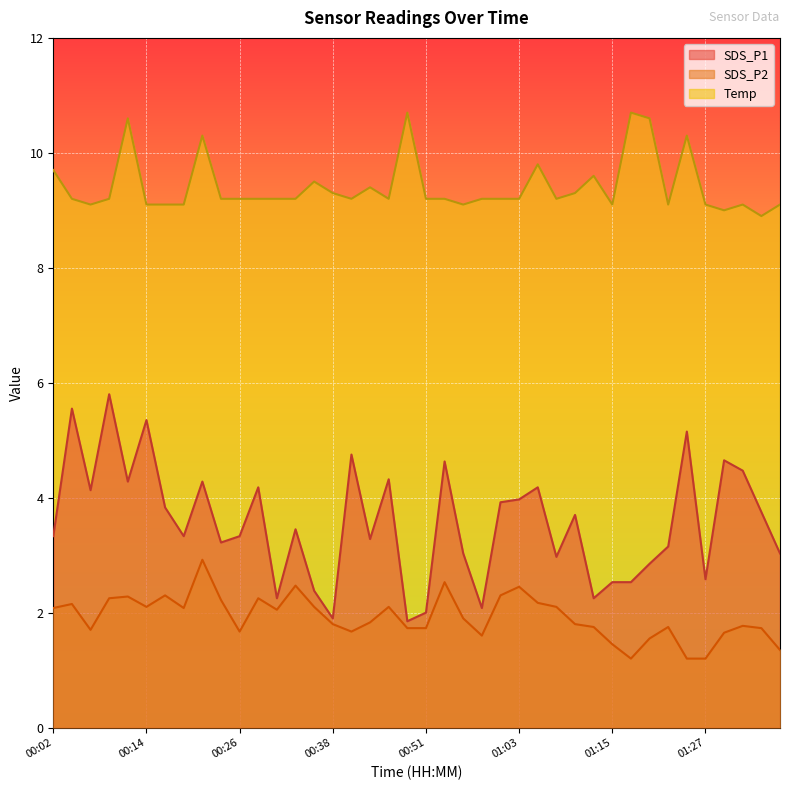

Reading left to right, transcribe all the data shown in this chart.

SDS_P1: 3.3	5.5	4.1	5.8	4.3	5.3	3.8	3.3	4.3	3.2	3.3	4.2	2.2	3.5	2.4	1.9	4.8	3.3	4.3	1.9	2.0	4.6	3.0	2.1	3.9	4.0	4.2	3.0	3.7	2.2	2.5	2.5	2.9	3.1	5.2	2.6	4.7	4.5	3.8	3.0
SDS_P2: 2.1	2.1	1.7	2.2	2.3	2.1	2.3	2.1	2.9	2.2	1.7	2.2	2.0	2.5	2.1	1.8	1.7	1.8	2.1	1.7	1.7	2.5	1.9	1.6	2.3	2.5	2.2	2.1	1.8	1.8	1.4	1.2	1.6	1.8	1.2	1.2	1.6	1.8	1.7	1.4
Temp: 9.7	9.2	9.1	9.2	10.6	9.1	9.1	9.1	10.3	9.2	9.2	9.2	9.2	9.2	9.5	9.3	9.2	9.4	9.2	10.7	9.2	9.2	9.1	9.2	9.2	9.2	9.8	9.2	9.3	9.6	9.1	10.7	10.6	9.1	10.3	9.1	9.0	9.1	8.9	9.1